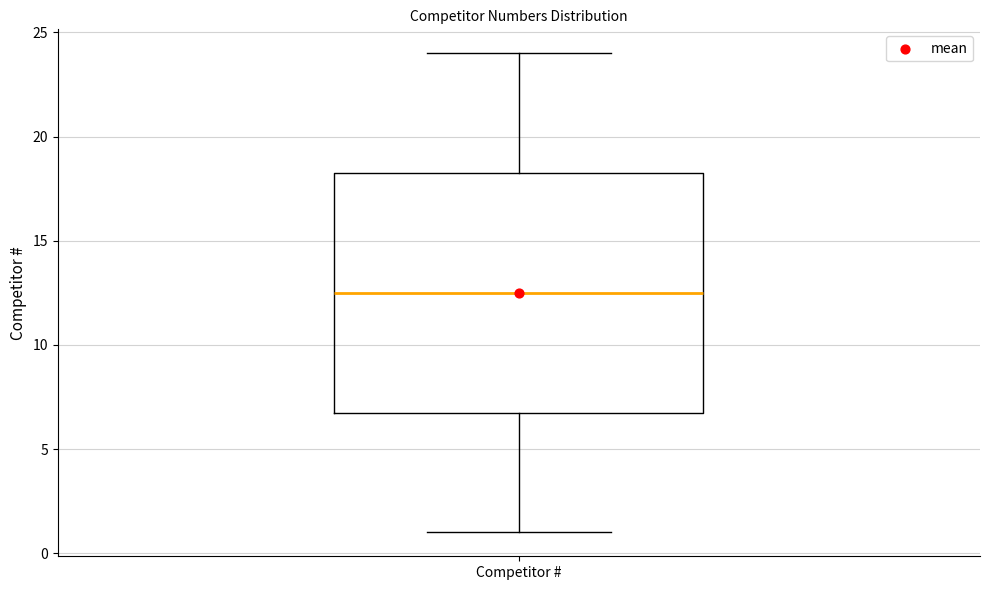

Read this box plot against the y-axis: the position of the median line, the range covered by the box, and the ends of both whiskers. The values are not printed on the chart, so give them approximately, as read against the axis.

median 12.5, box 7.0 to 18.5, whiskers 1.0 to 24.0